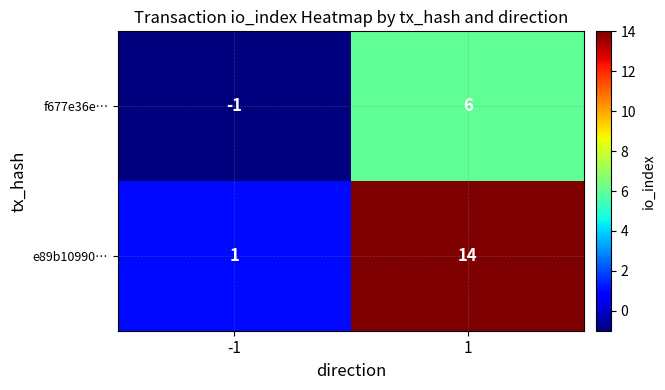

Reading left to right, extract all data points from this chart.

f677e36e…: -1=-1	1=6
e89b10990…: -1=1	1=14